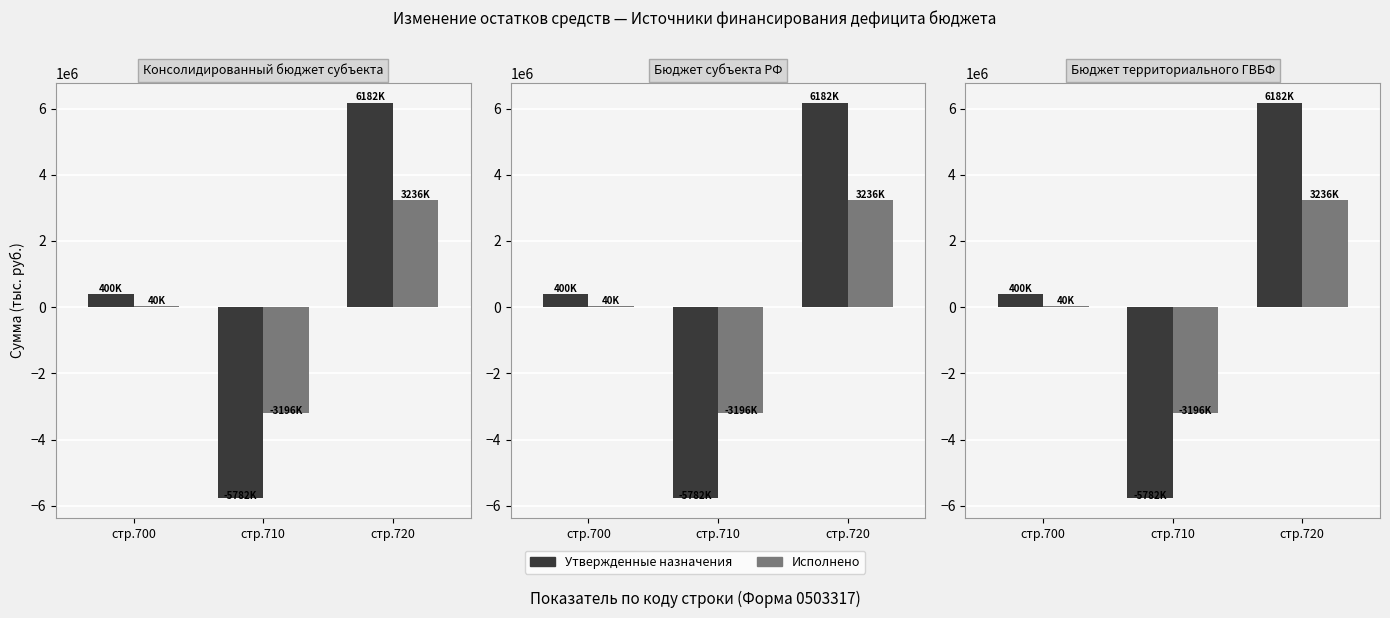

Which label corresponds to the smallest value in the chart?

стр.710